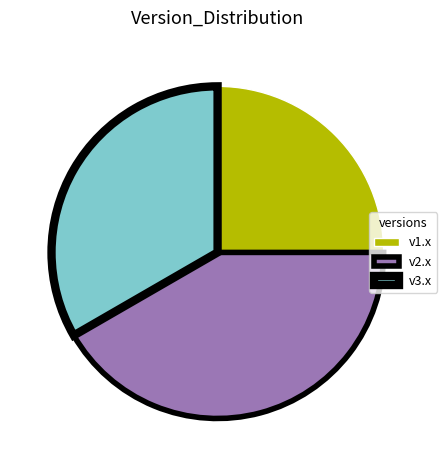

True or false: v2.x accounts for 33% of the total.

False